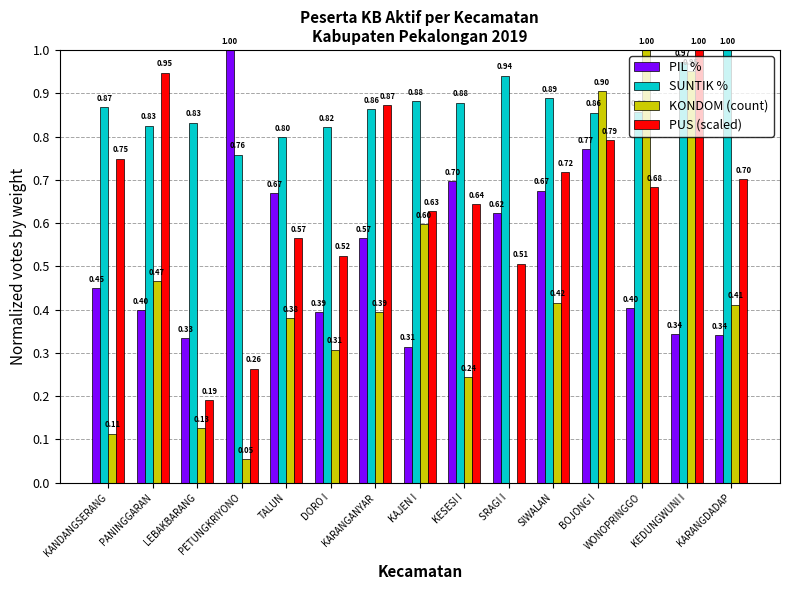

Count the SUNTIK % values in the range 0 to 1.

15